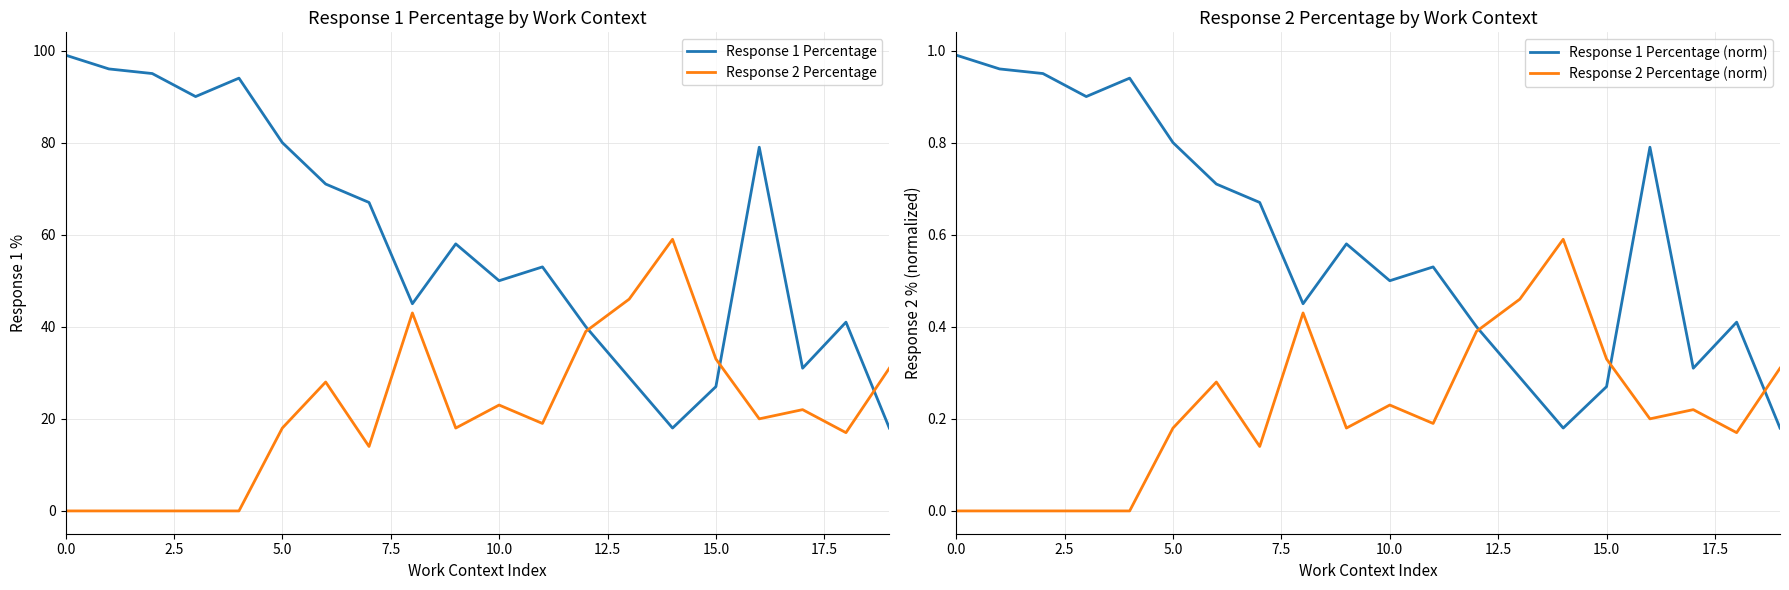

The Response 1 Percentage series shows 130 at 0.0. True or false?

False